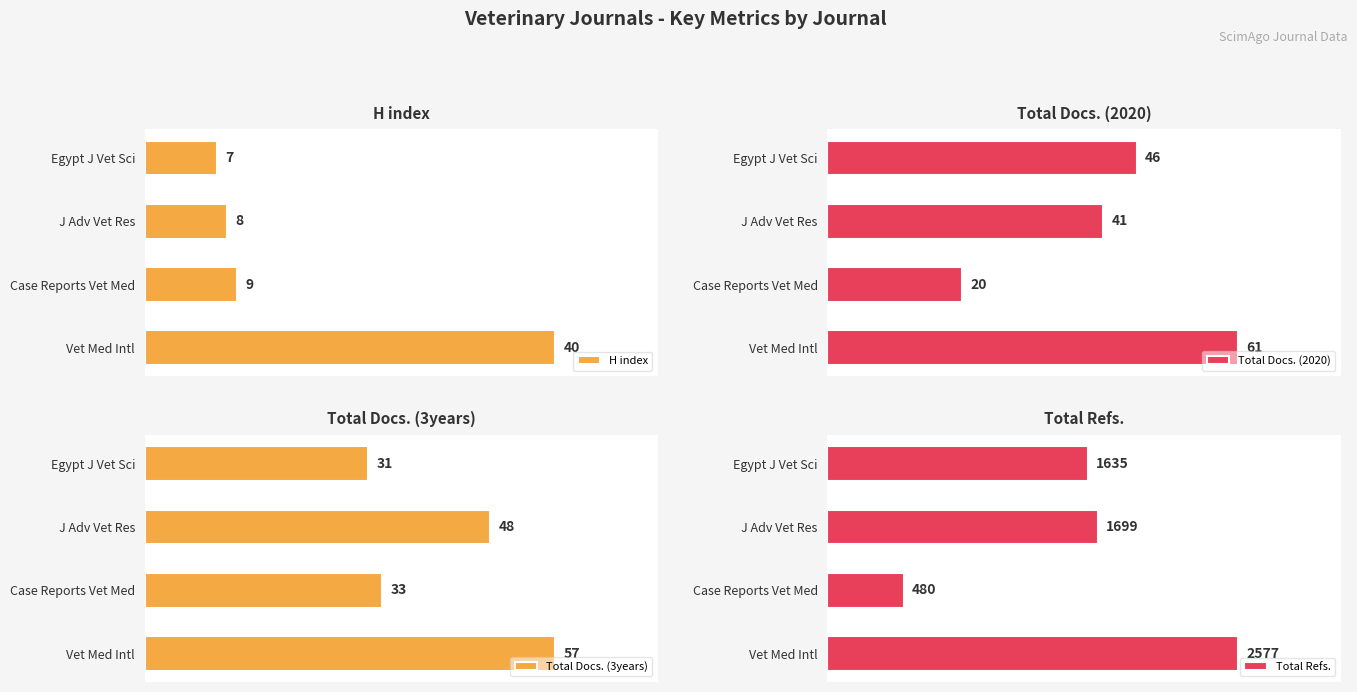

List the labels in order of Total Docs. (3years) value, smallest first.

Egypt J Vet Sci, Case Reports Vet Med, J Adv Vet Res, Vet Med Intl